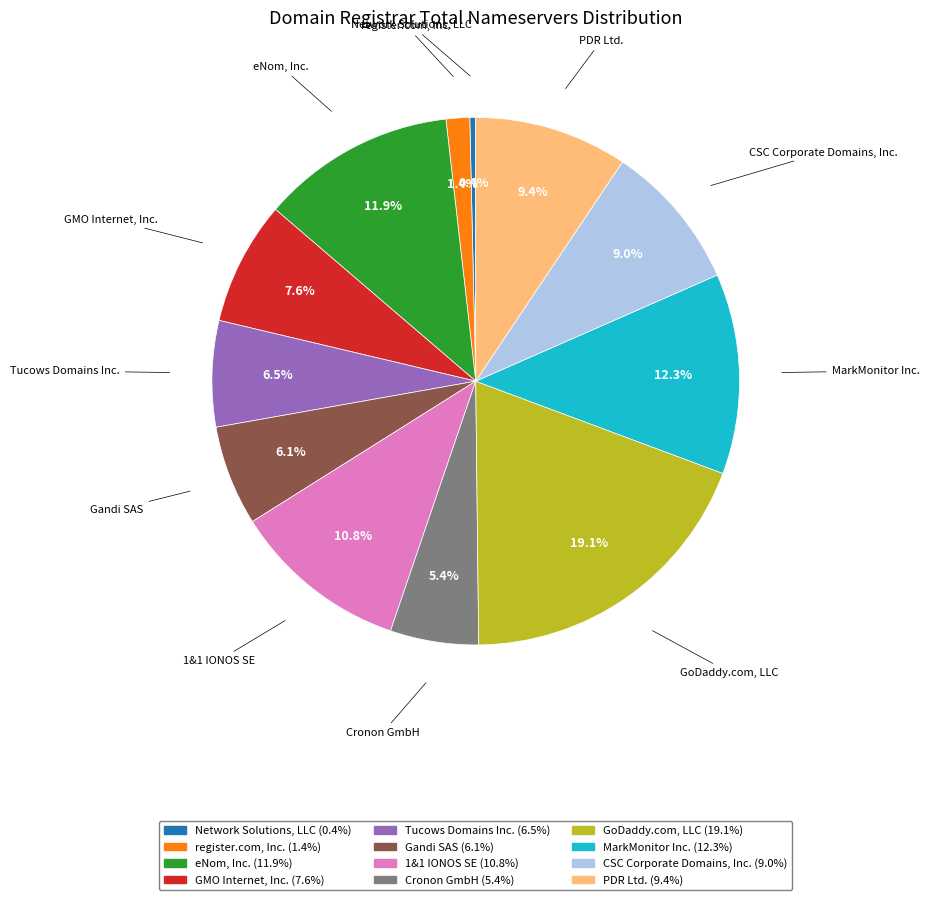

To the nearest percent, what percentage of the pie is register.com, Inc.?

1%